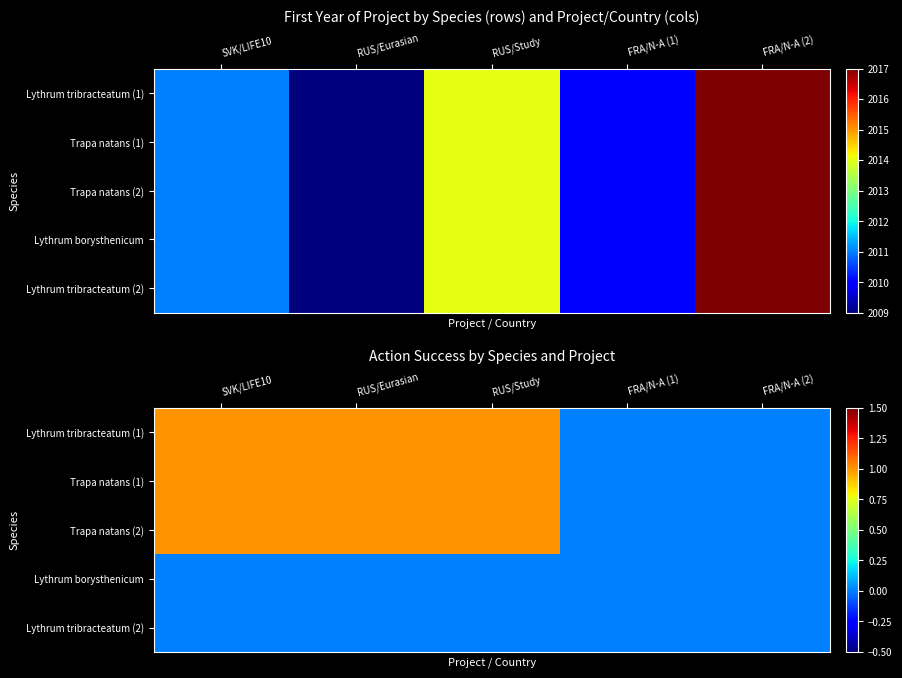

What is the difference between the maximum and minimum values in the Trapa natans (1) series?

1